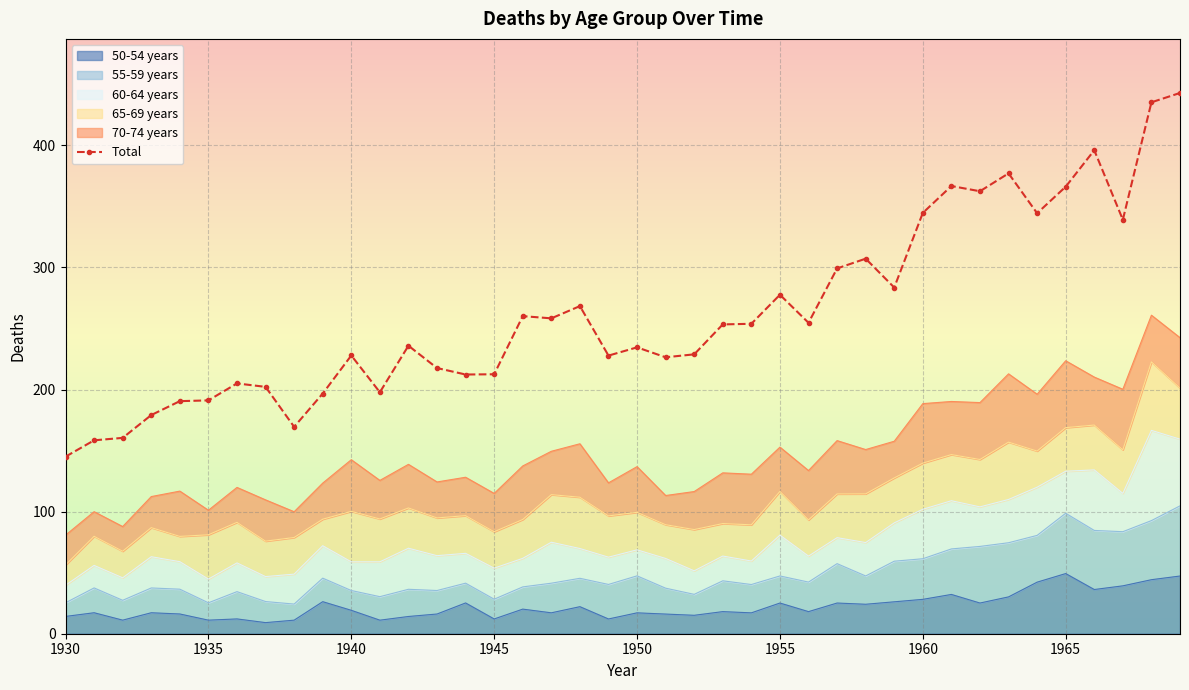

How many lines are shown in the chart?

1